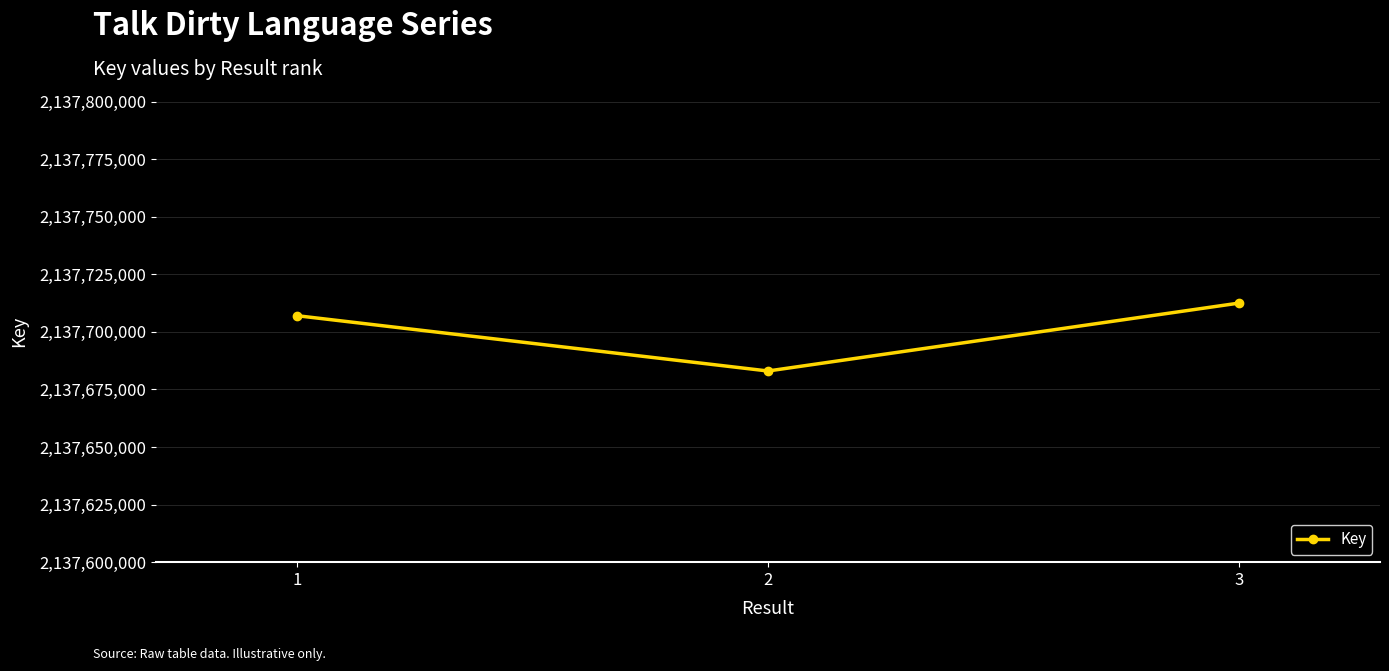

Reading right to left, transcribe all the data shown in this chart.

3=2137712469	2=2137682995	1=2137706999